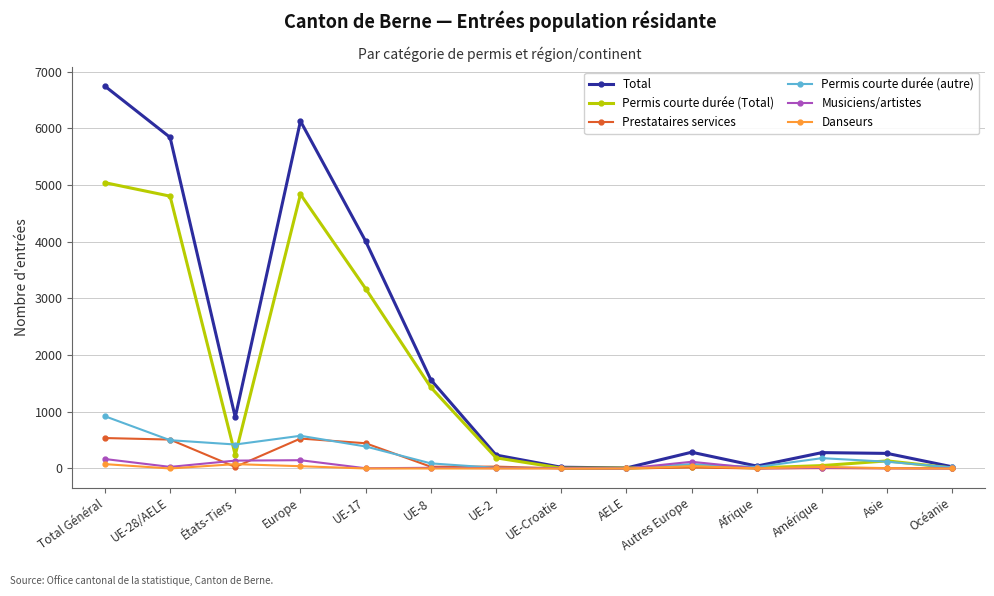

What is the label of the 1st point from the left?

Total Général